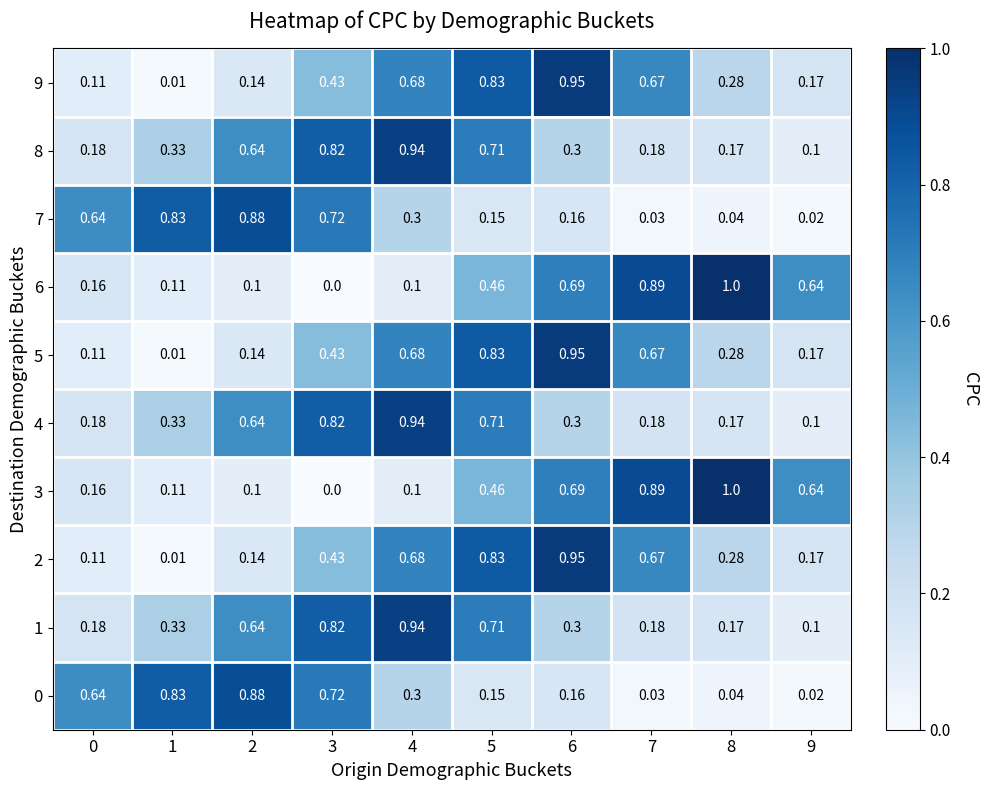

How many categories are shown in the chart?

10